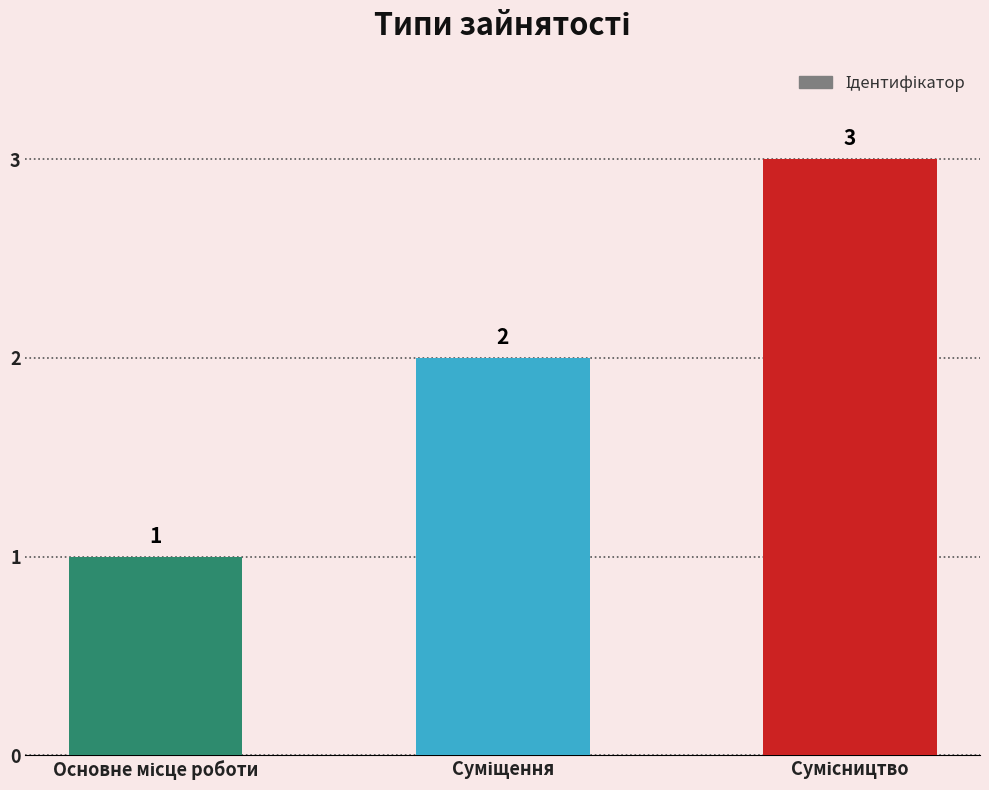

Reading left to right, list all the values displayed in this chart.

1	2	3